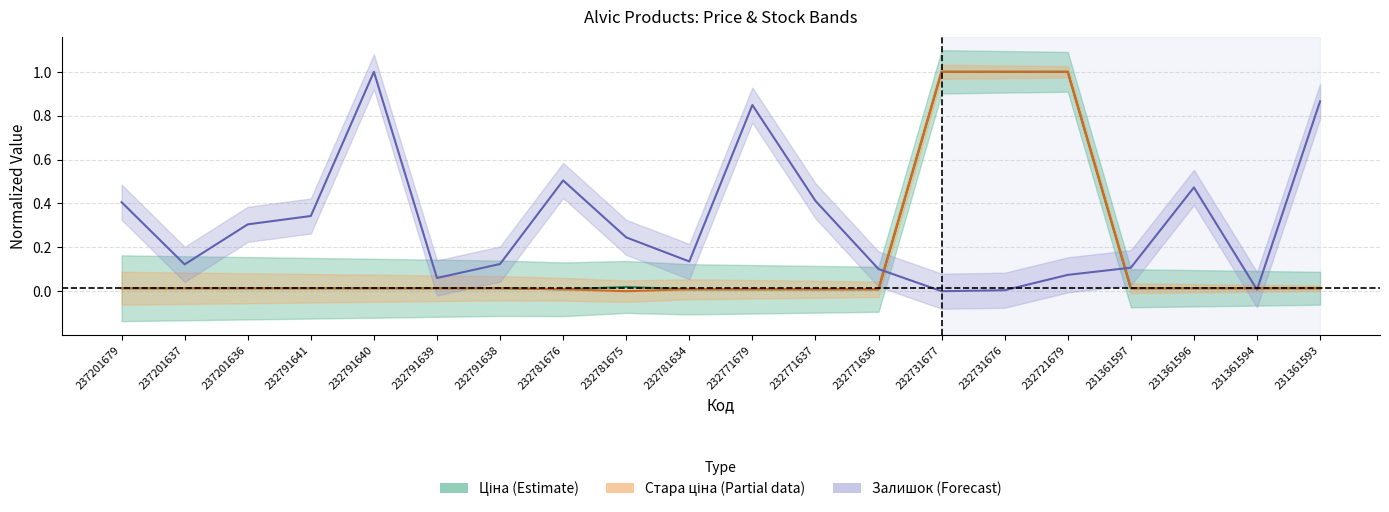

What is the difference between the second highest and second lowest values in the Залишок (forecast) series?

0.9